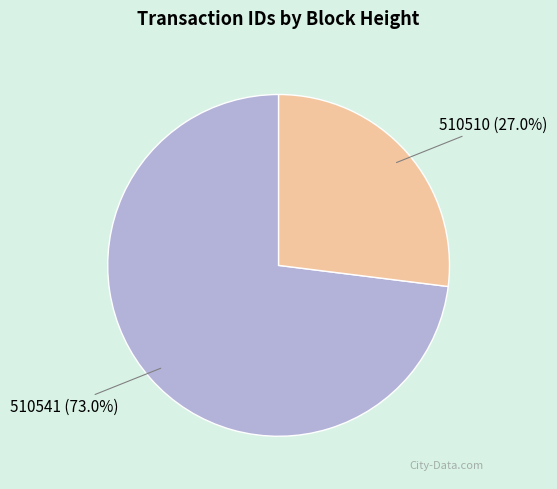

Does any single category account for the majority?

Yes